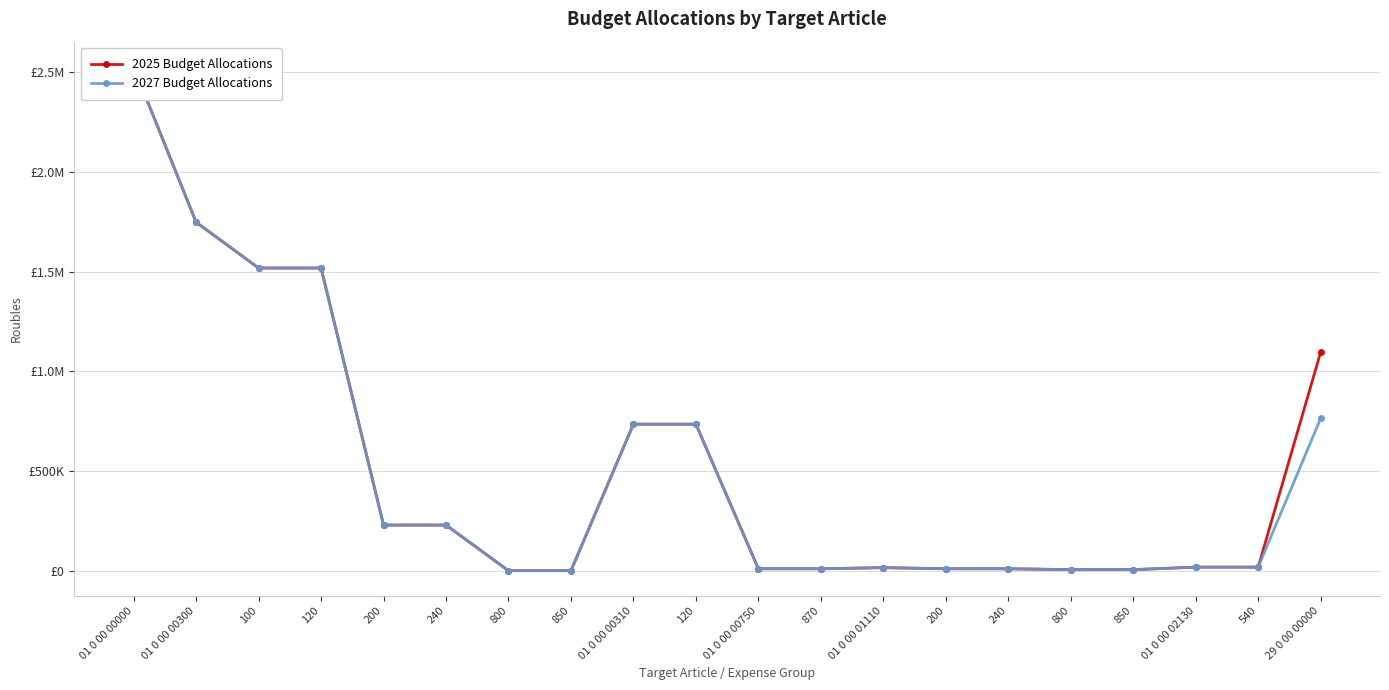

At which label does 2025 Budget Allocations reach its peak?

01 0 00 00000